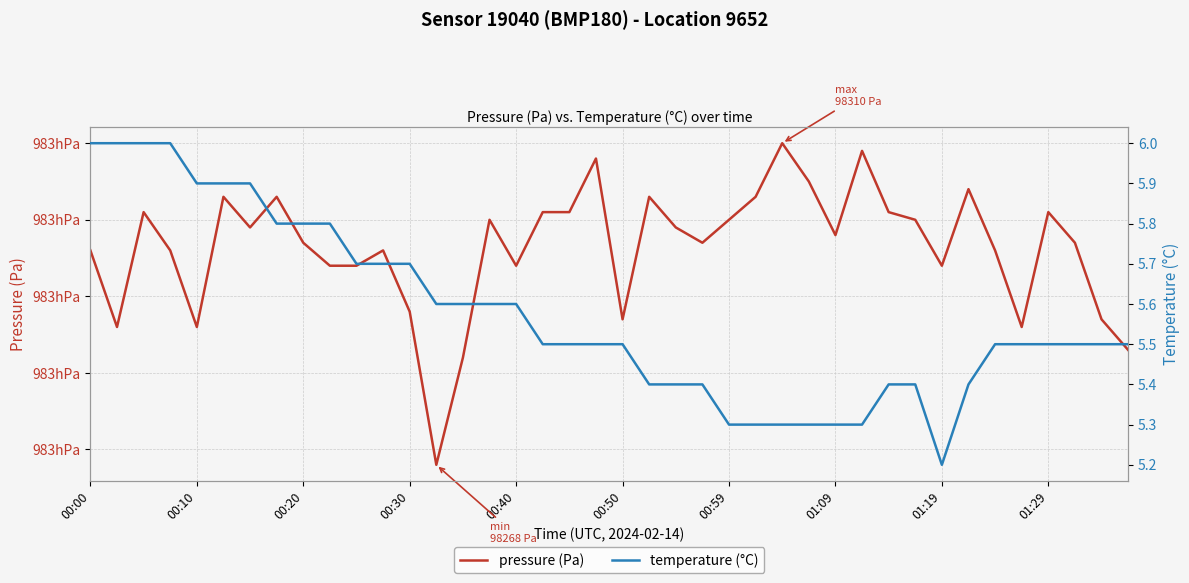

Reading left to right, list all the values displayed in this chart.

pressure (Pa): 98296.0	98286.0	98301.0	98296.0	98286.0	98303.0	98299.0	98303.0	98297.0	98294.0	98294.0	98296.0	98288.0	98268.0	98282.0	98300.0	98294.0	98301.0	98301.0	98308.0	98287.0	98303.0	98299.0	98297.0	98300.0	98303.0	98310.0	98305.0	98298.0	98309.0	98301.0	98300.0	98294.0	98304.0	98296.0	98286.0	98301.0	98297.0	98287.0	98283.0
temperature (°C): 6.0	6.0	6.0	6.0	5.9	5.9	5.9	5.8	5.8	5.8	5.7	5.7	5.7	5.6	5.6	5.6	5.6	5.5	5.5	5.5	5.5	5.4	5.4	5.4	5.3	5.3	5.3	5.3	5.3	5.3	5.4	5.4	5.2	5.4	5.5	5.5	5.5	5.5	5.5	5.5